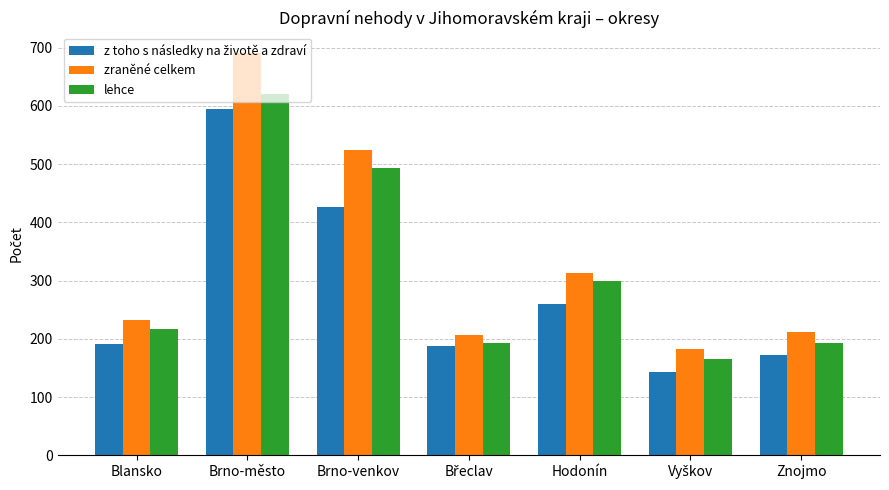

The zraněné celkem series shows 313 at Hodonín. True or false?

True